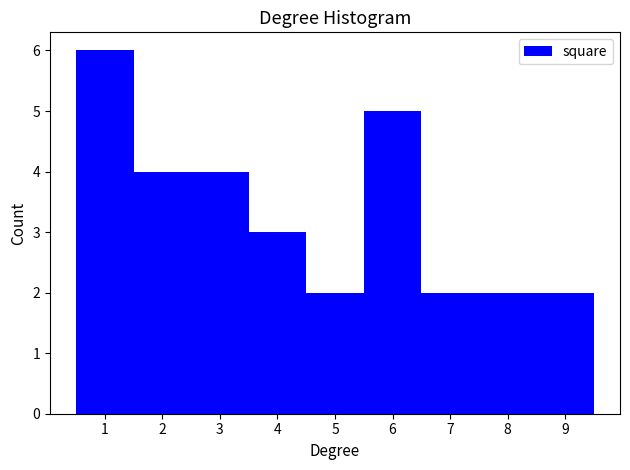

Reading left to right, list every bar in this chart as the range it spans on the x-axis followed by its height. The values are not printed on the chart, so give them approximately, as read against the axis.

0.5 to 1.5: 6
1.5 to 2.5: 4
2.5 to 3.5: 4
3.5 to 4.5: 3
4.5 to 5.5: 2
5.5 to 6.5: 5
6.5 to 7.5: 2
7.5 to 8.5: 2
8.5 to 9.5: 2